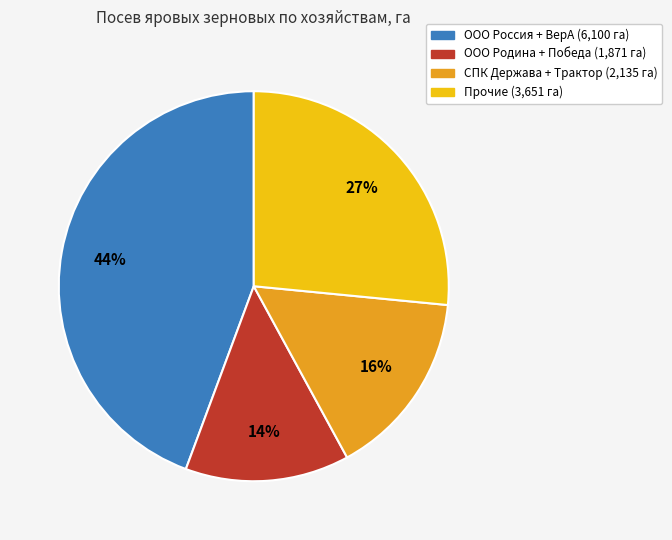

To the nearest percent, what is the average slice percentage?

25%